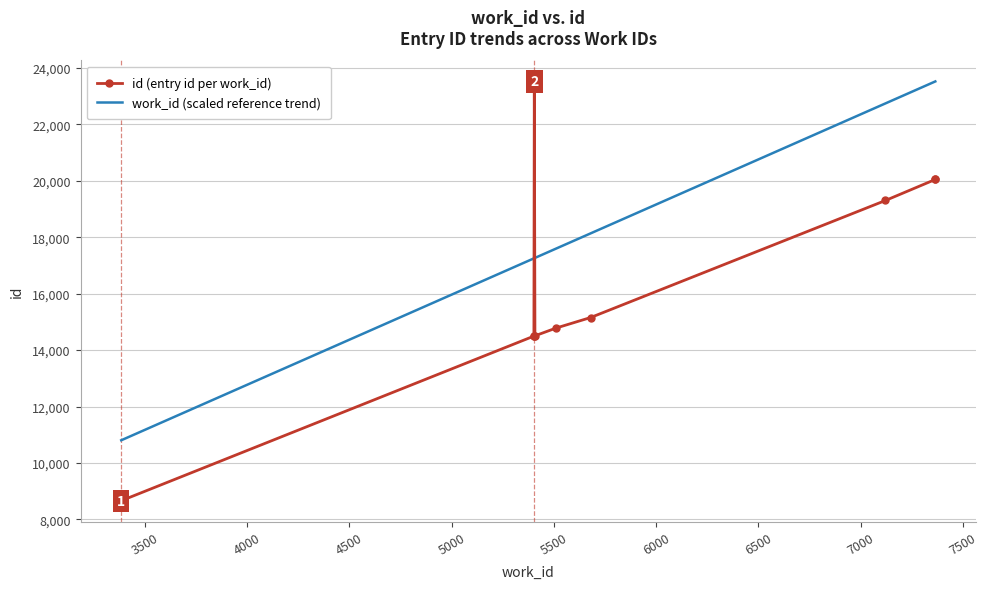

True or false: work_id (scaled reference trend) has more than 0 points higher than both neighbors.

False